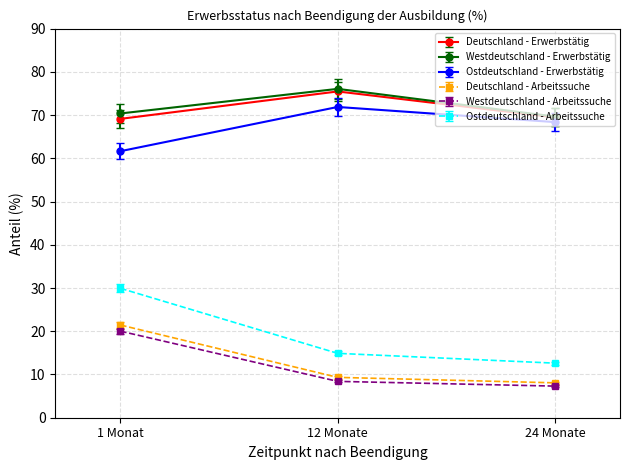

At which category is the sum across all series the highest?

1 Monat